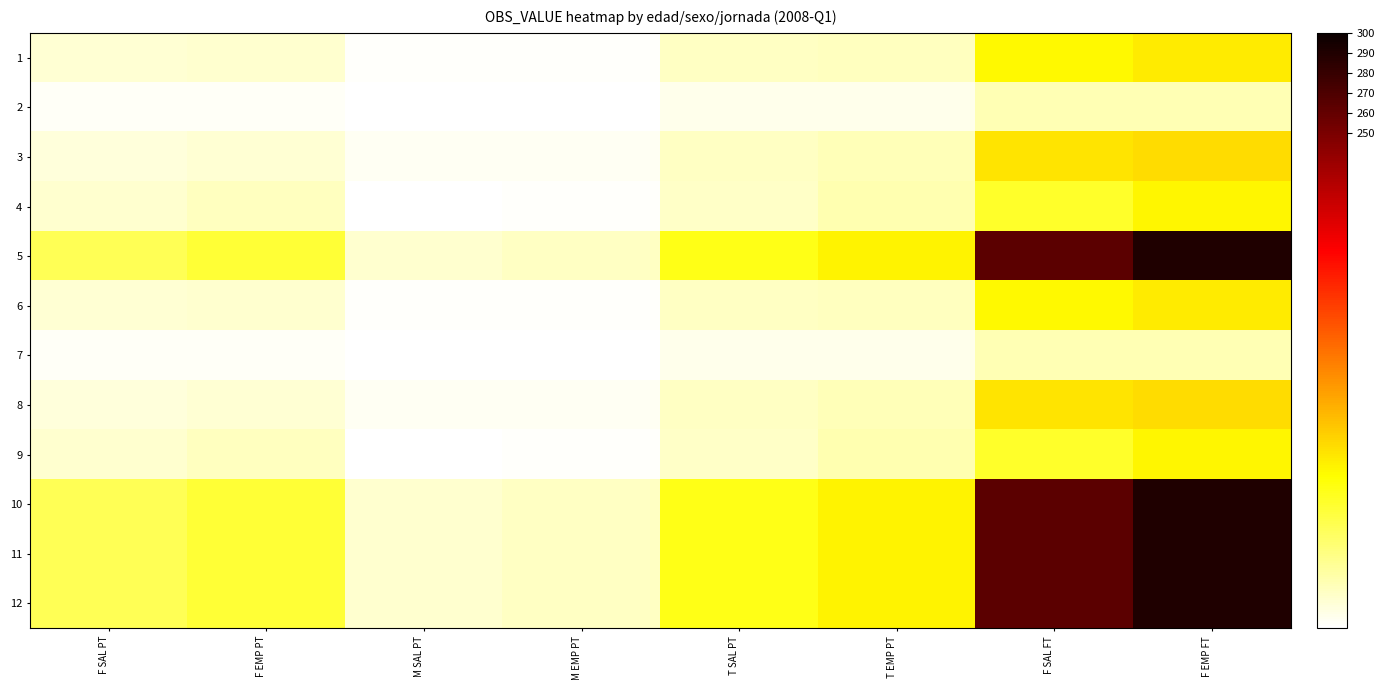

What is the total value across all series at F SAL FT?

1579.2